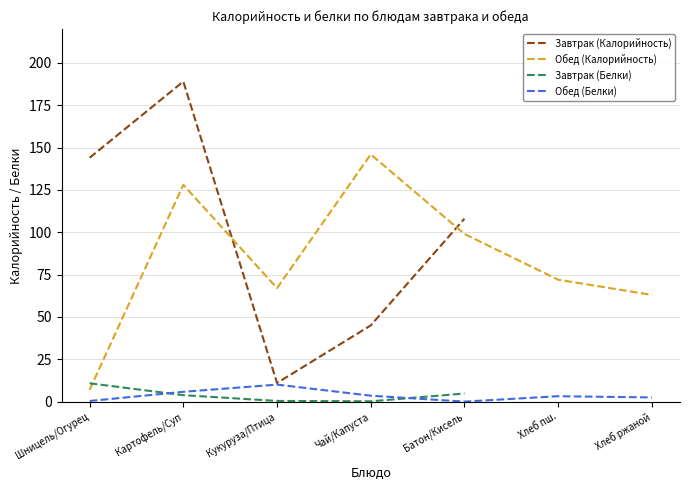

True or false: Обед (Белки) and Завтрак (Калорийность) cross at least once.

False